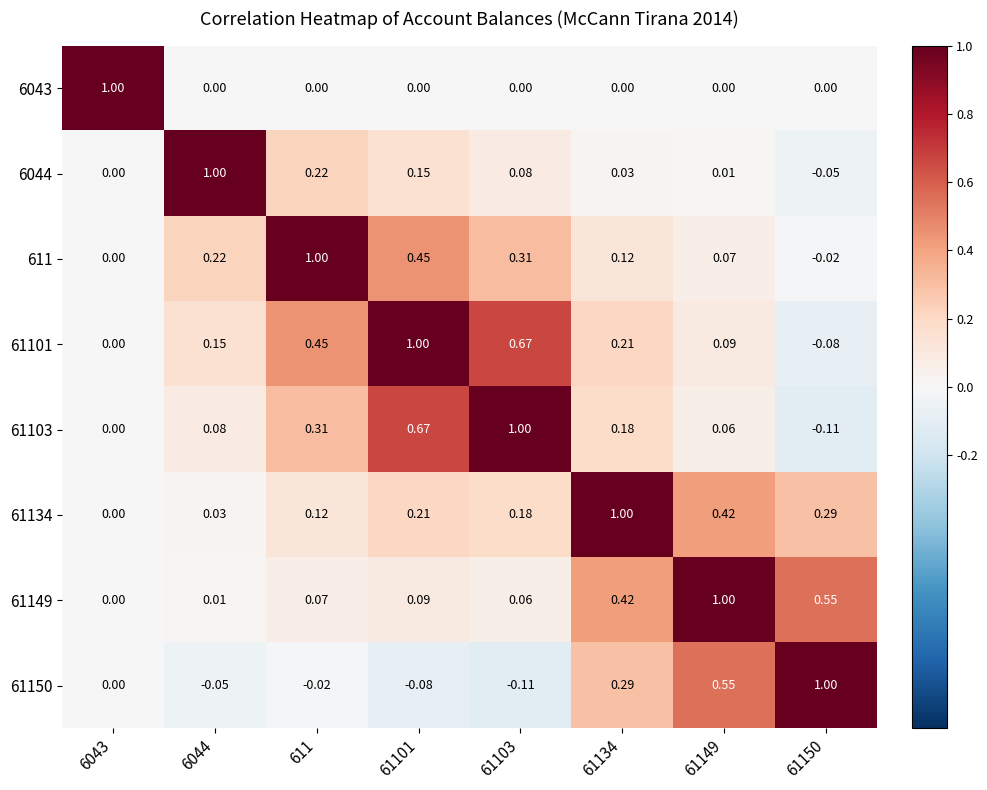

Reading left to right, what are all the values shown in this chart?

6043: 6043=1.0	6044=0.0	611=0.0	61101=0.0	61103=0.0	61134=0.0	61149=0.0	61150=0.0
6044: 6043=0.0	6044=1.0	611=0.2	61101=0.1	61103=0.1	61134=0.0	61149=0.0	61150=-0.1
611: 6043=0.0	6044=0.2	611=1.0	61101=0.5	61103=0.3	61134=0.1	61149=0.1	61150=-0.0
61101: 6043=0.0	6044=0.1	611=0.5	61101=1.0	61103=0.7	61134=0.2	61149=0.1	61150=-0.1
61103: 6043=0.0	6044=0.1	611=0.3	61101=0.7	61103=1.0	61134=0.2	61149=0.1	61150=-0.1
61134: 6043=0.0	6044=0.0	611=0.1	61101=0.2	61103=0.2	61134=1.0	61149=0.4	61150=0.3
61149: 6043=0.0	6044=0.0	611=0.1	61101=0.1	61103=0.1	61134=0.4	61149=1.0	61150=0.6
61150: 6043=0.0	6044=-0.1	611=-0.0	61101=-0.1	61103=-0.1	61134=0.3	61149=0.6	61150=1.0